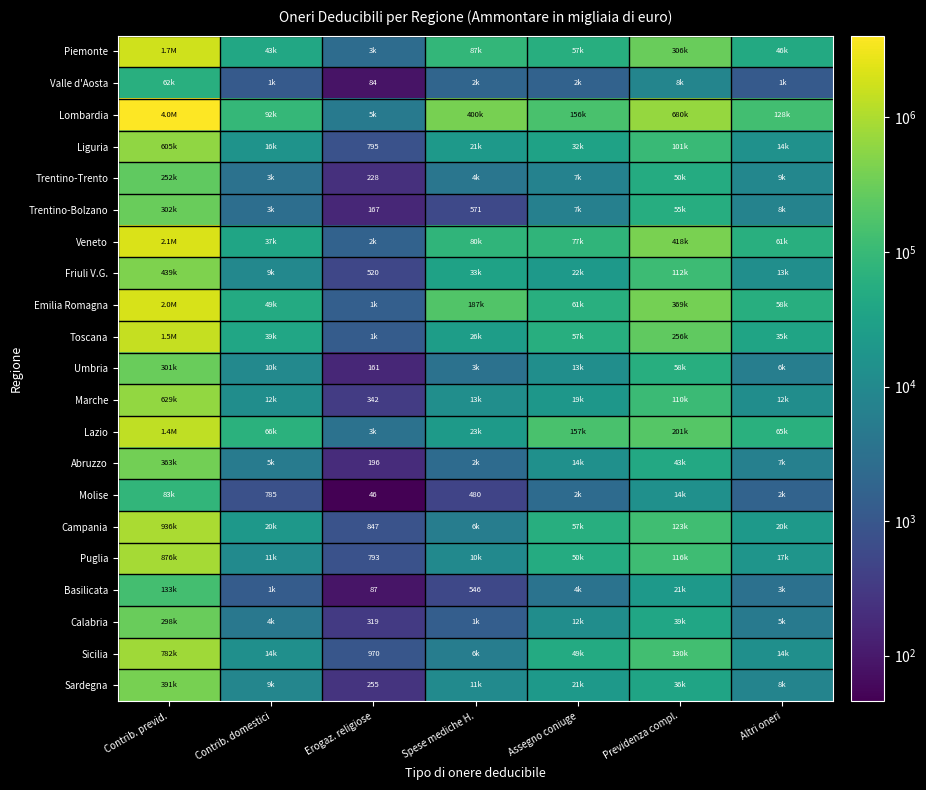

The value of Marche at Altri oneri is 12215. True or false?

True